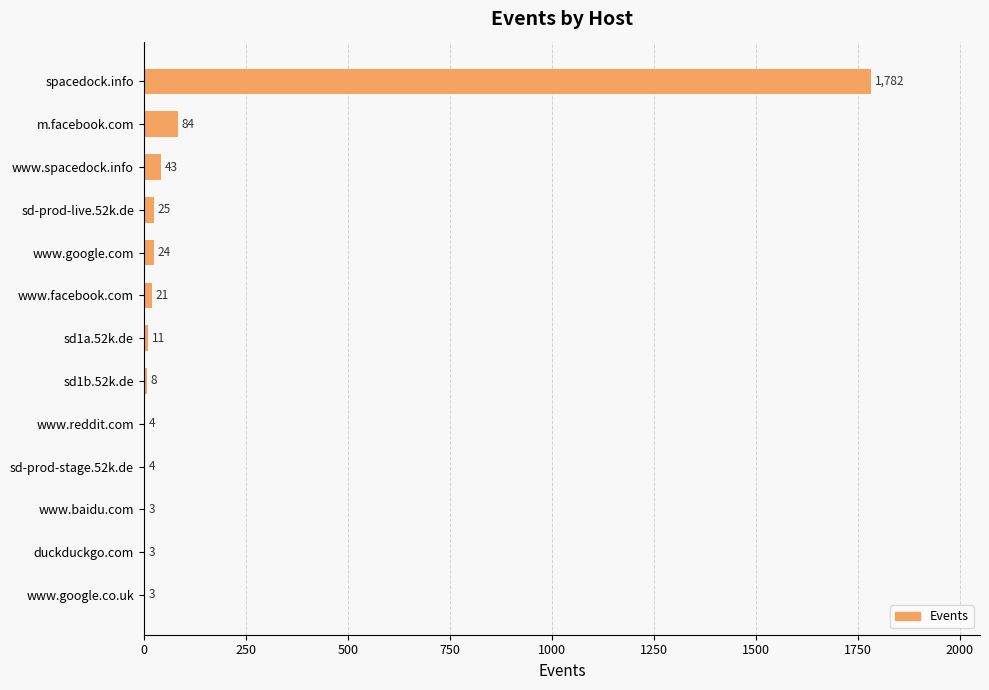

Which label corresponds to the largest value in the chart?

spacedock.info